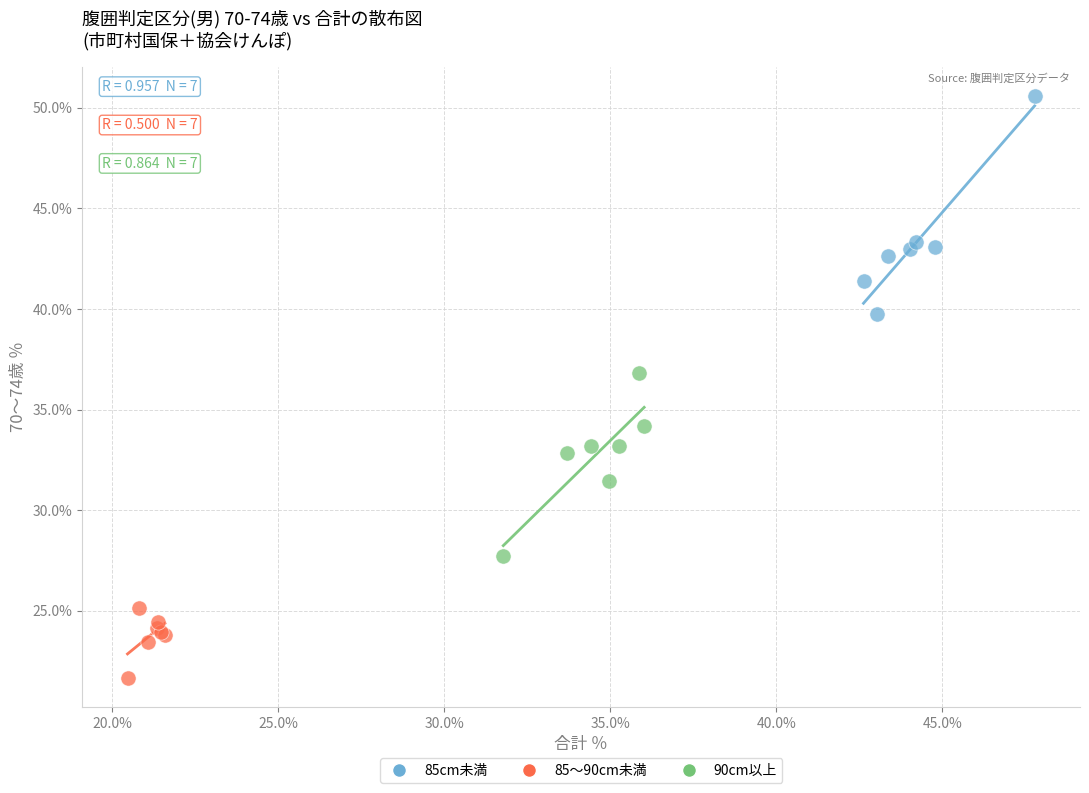

Which series contains the lowest Y value?

85～90cm未満